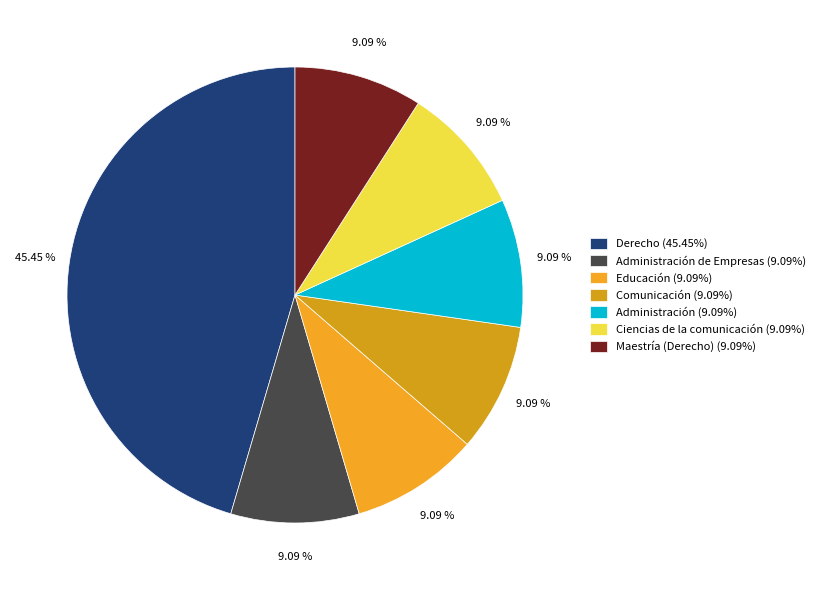

How many slices are in this pie chart?

7